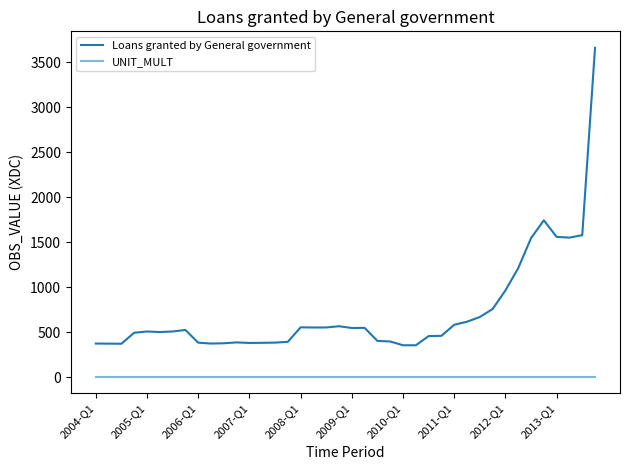

Does the chart have visible grid lines?

No